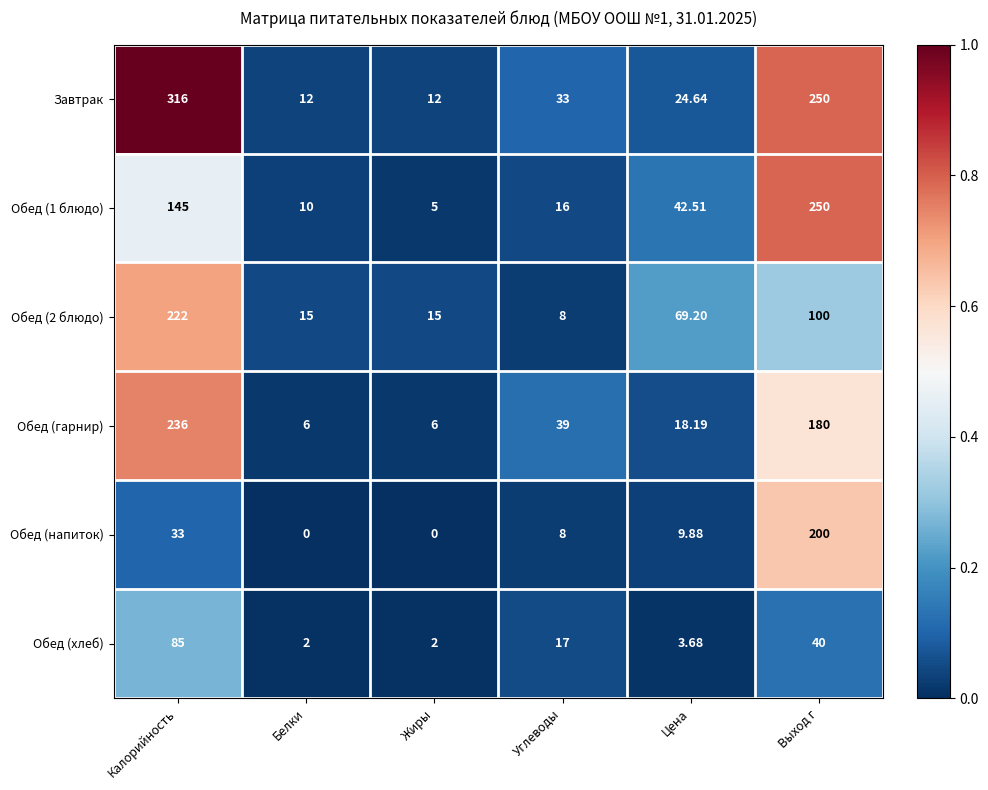

Where is Обед (2 блюдо) nearest to the value 115?

Выход г